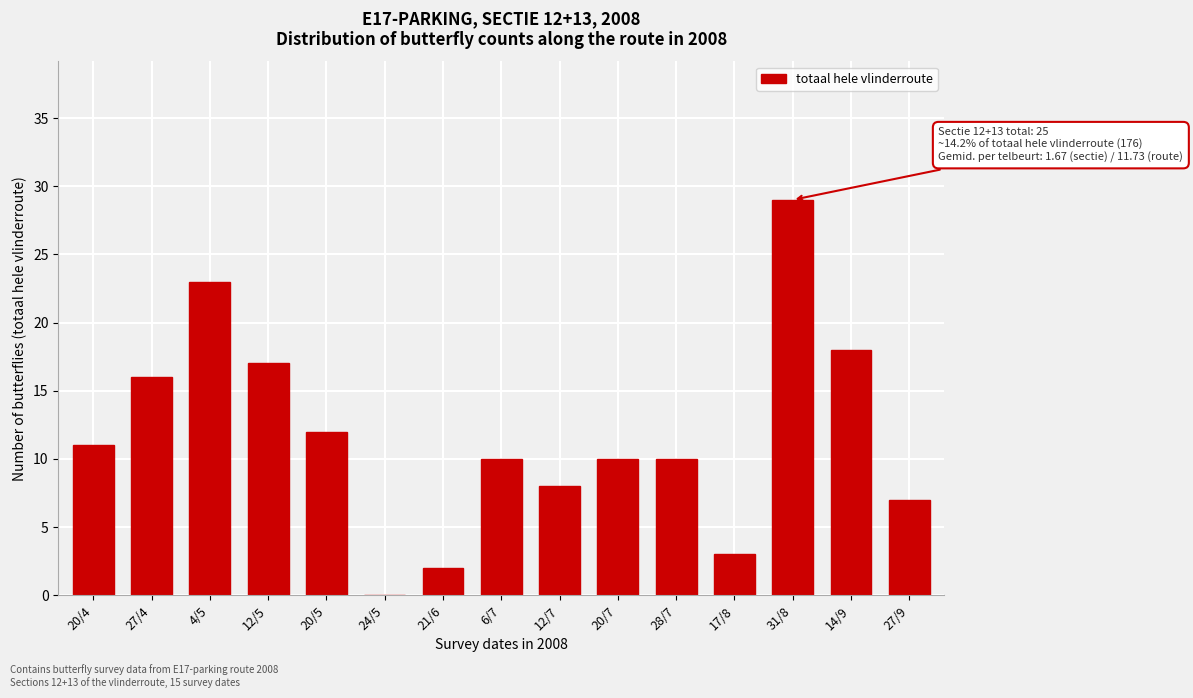

Reading left to right, what are all the values shown in this chart?

20/4=11	27/4=16	4/5=23	12/5=17	20/5=12	24/5=0	21/6=2	6/7=10	12/7=8	20/7=10	28/7=10	17/8=3	31/8=29	14/9=18	27/9=7